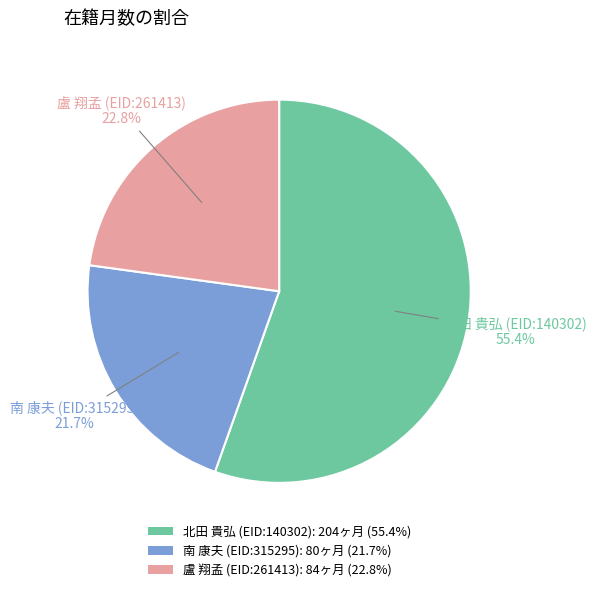

Do 北田 貴弘 (EID:140302) and 盧 翔孟 (EID:261413) together represent more than half of the pie?

Yes